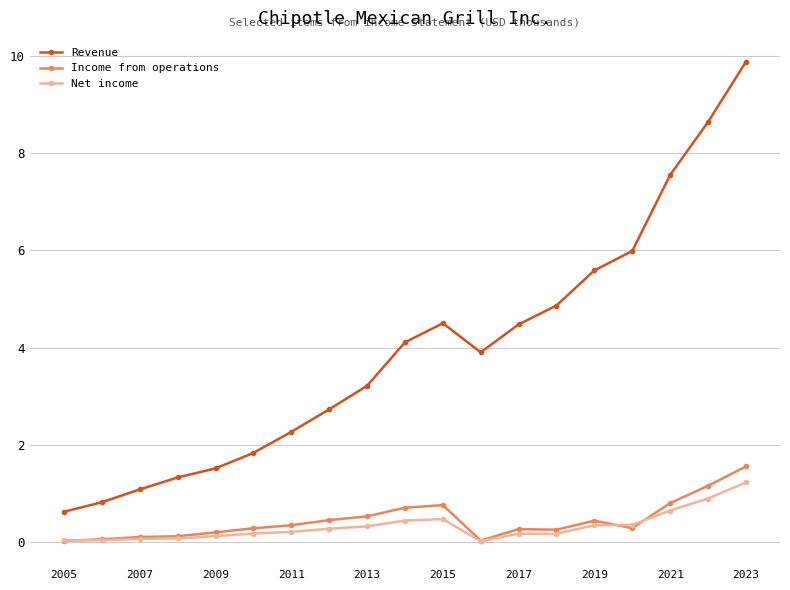

What is the value of the Revenue point at the 12th from the left?

3.9